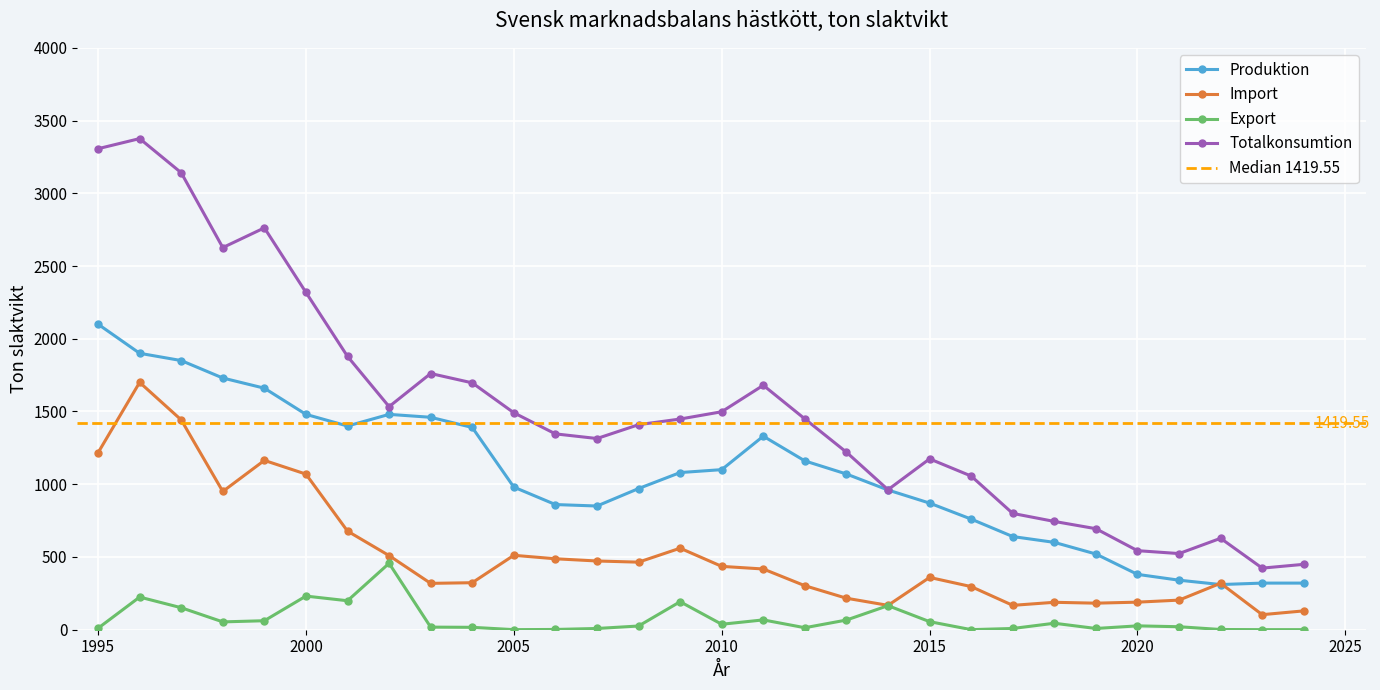

At which label does Produktion reach its minimum?

2022